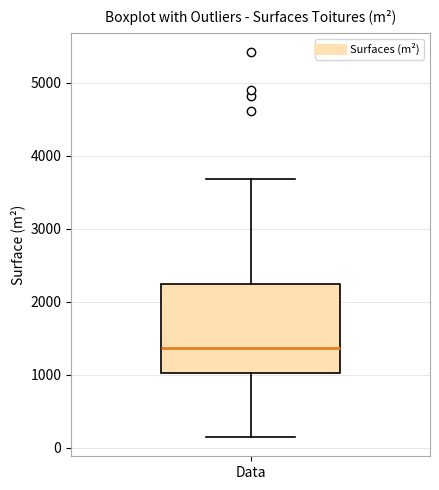

Read this box plot against the y-axis: the position of the median line, the range covered by the box, and the ends of both whiskers. The values are not printed on the chart, so give them approximately, as read against the axis.

median 1400, box 1000 to 2200, whiskers 100 to 3700